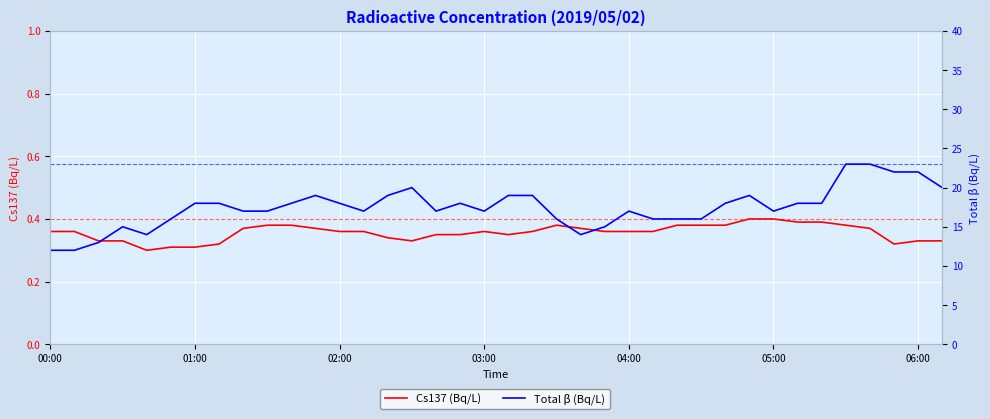

Is this an area chart (filled region under the line)?

No